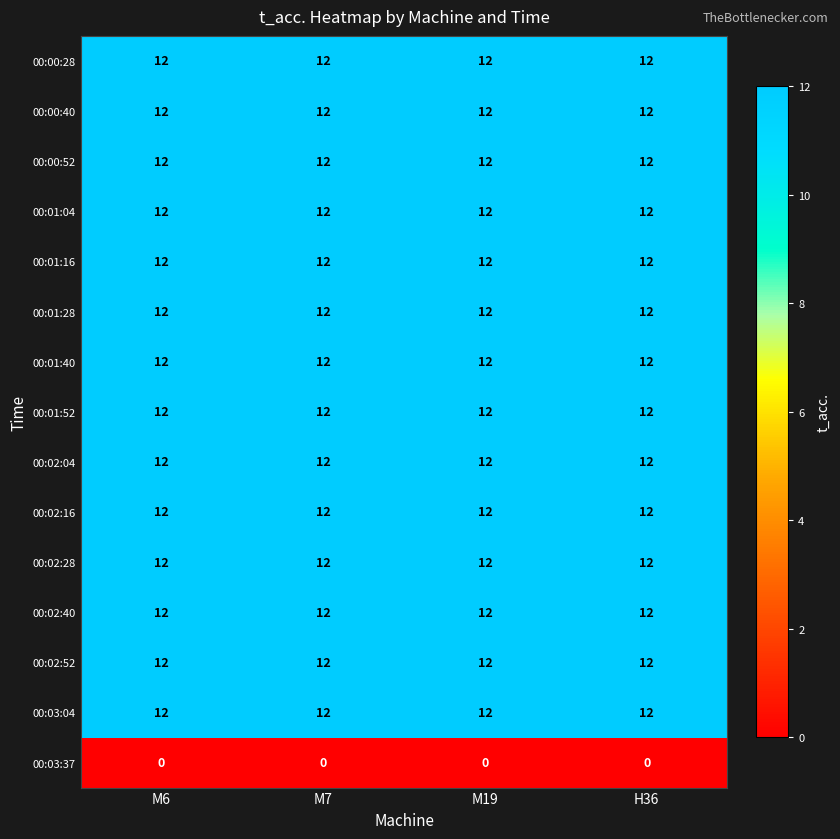

At how many categories does at least one series exceed 0?

4